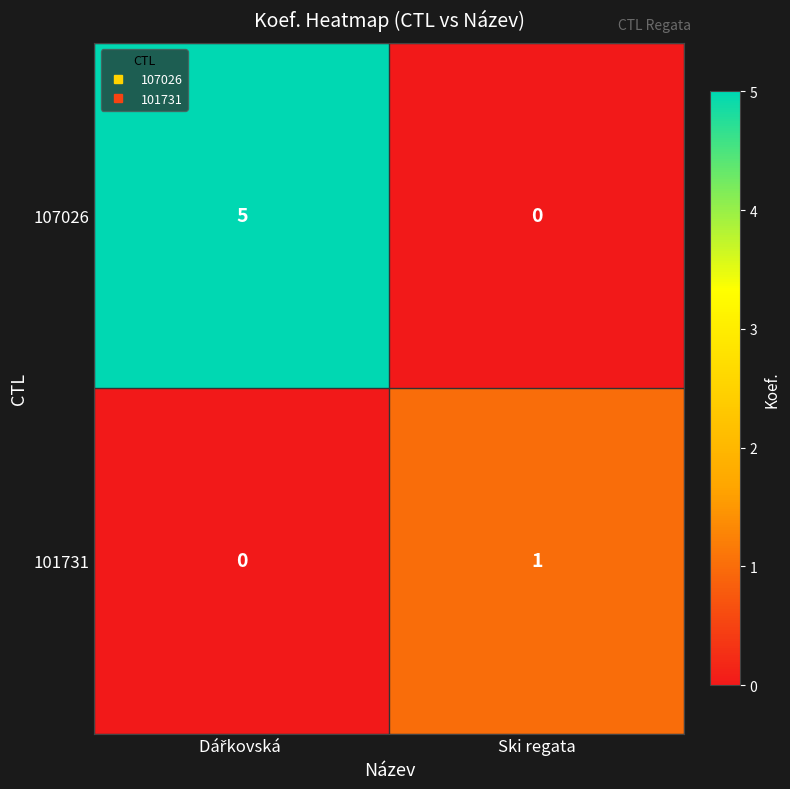

Reading right to left, what are all the values shown in this chart?

107026: 0	5
101731: 1	0